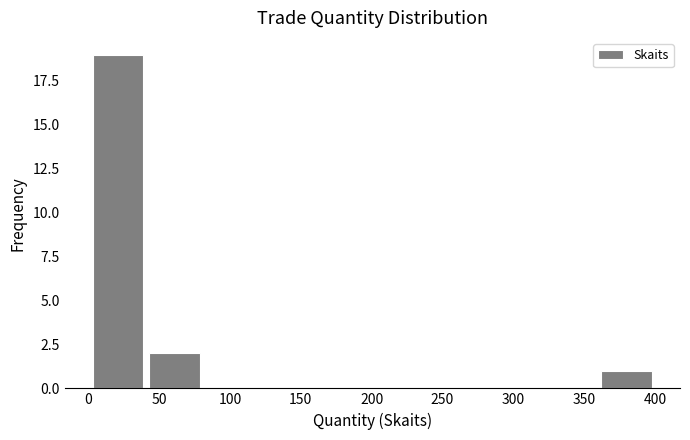

Reading left to right, list every bar in this chart as the range it spans on the x-axis followed by its height. Neither the bar edges nor the heights are printed on the chart, so give them approximately, as read against the axes.

0 to 40: 19
40 to 80: 2
80 to 120: 0
120 to 160: 0
160 to 200: 0
200 to 240: 0
240 to 280: 0
280 to 320: 0
320 to 360: 0
360 to 400: 1